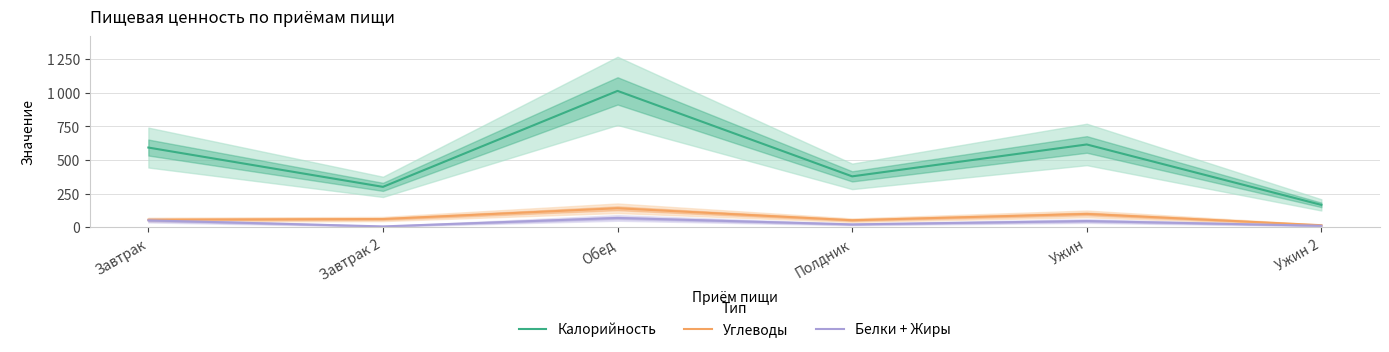

How many values in the Белки + Жиры series exceed 47?

2